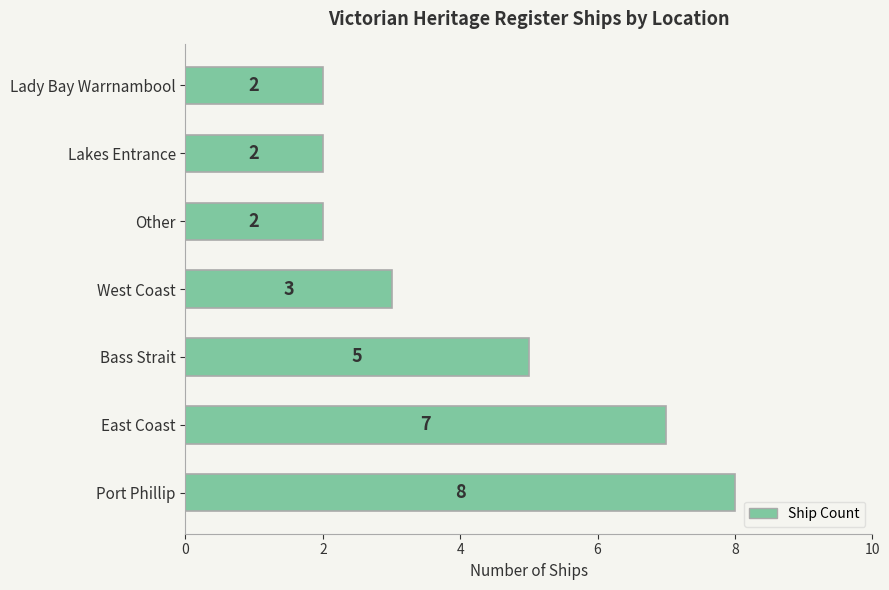

What is the maximum value shown in the chart?

8